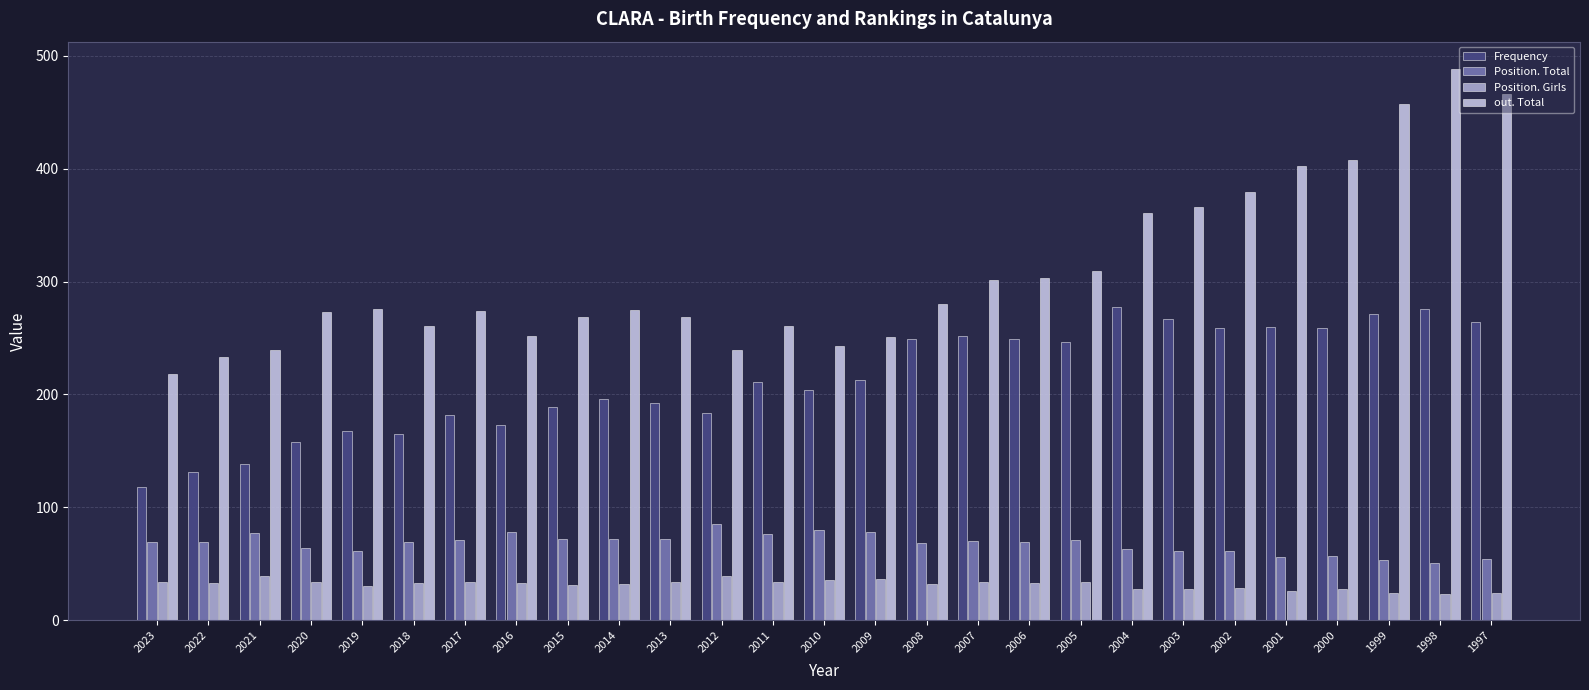

How many bars are there in each group?

4